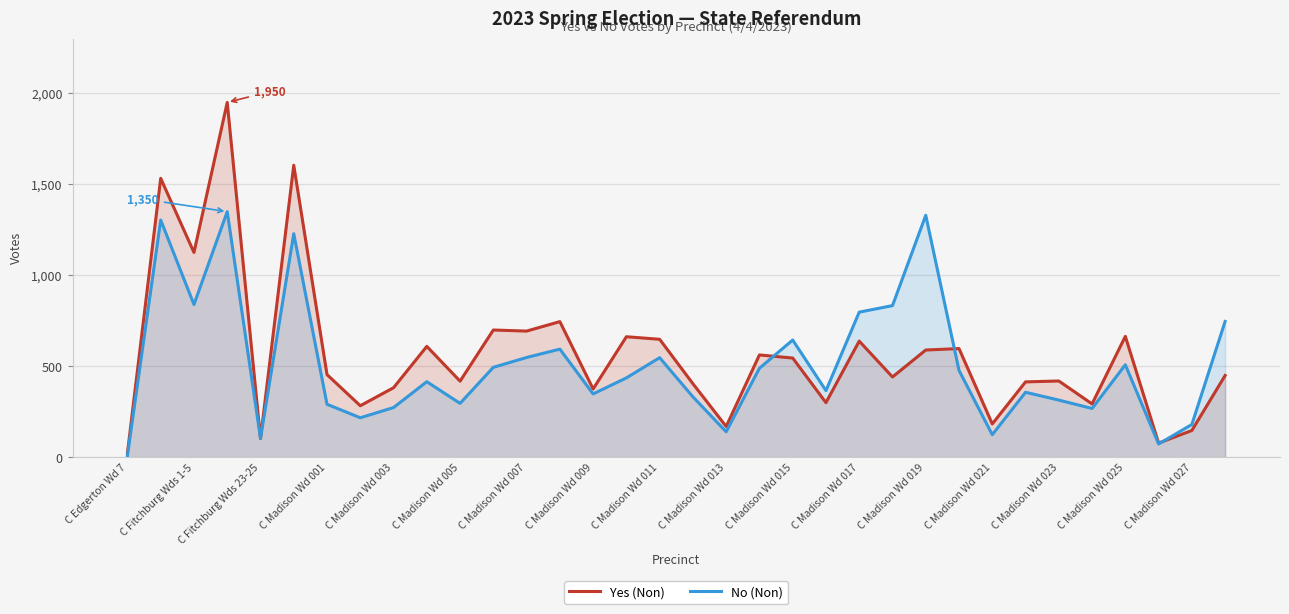

What is the difference between the second highest and second lowest values in the Yes (Non) series?

1526